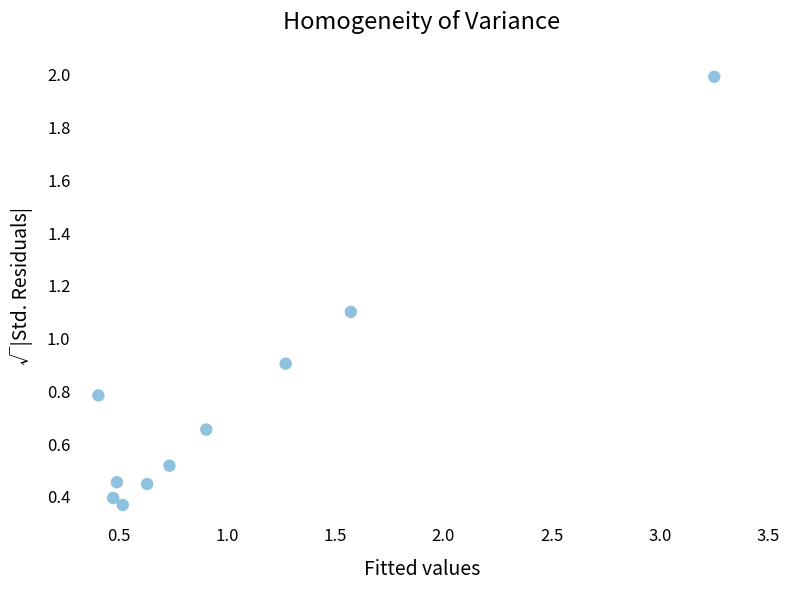

What is the average X value?

1.0